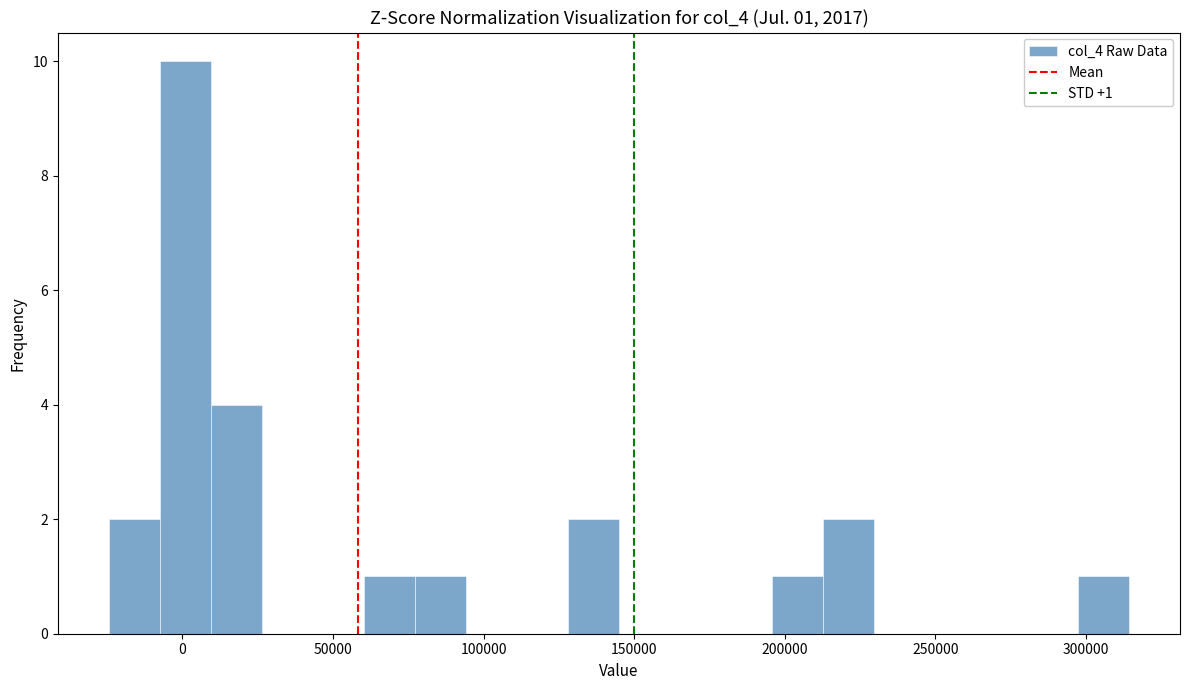

Read against the x-axis, roughly where is the centre of the tallest bar?

0